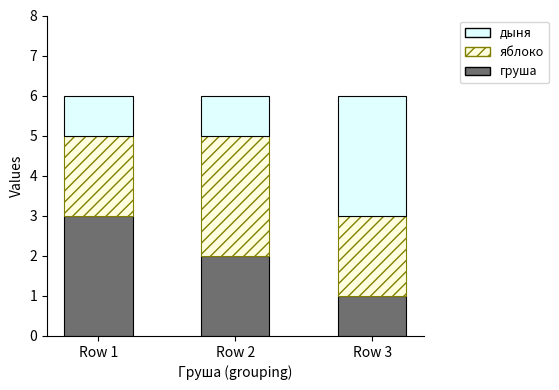

How many bars are there in total?

3